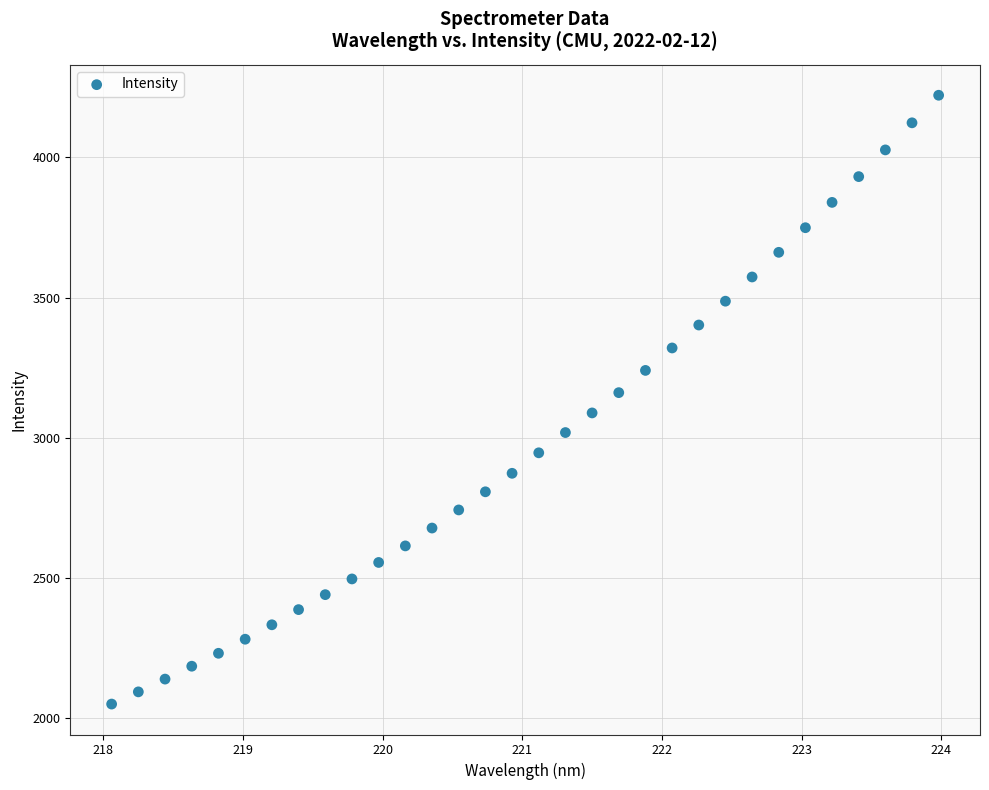

What is the range of Y values (max minus min)?

2171.4